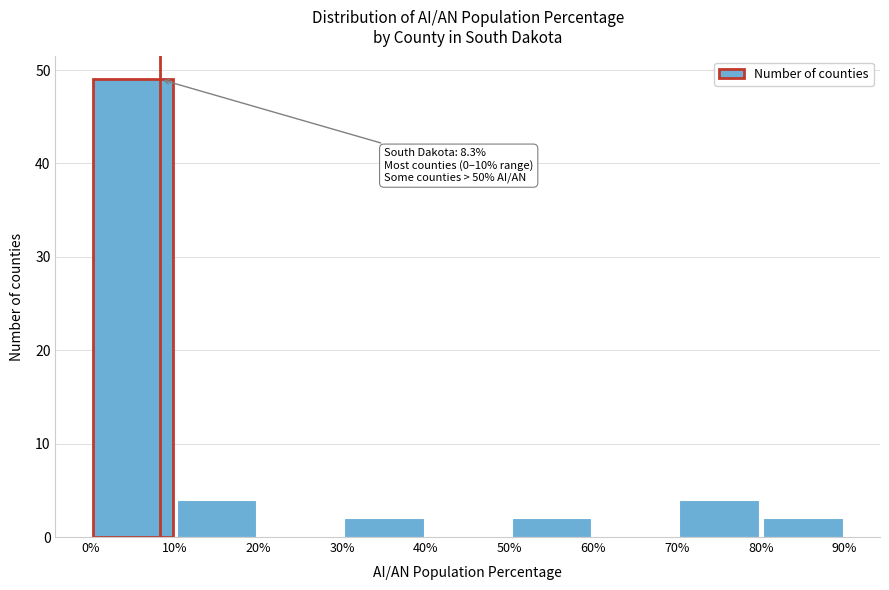

Over which range of the x-axis is the bar tallest?

0% to 10%